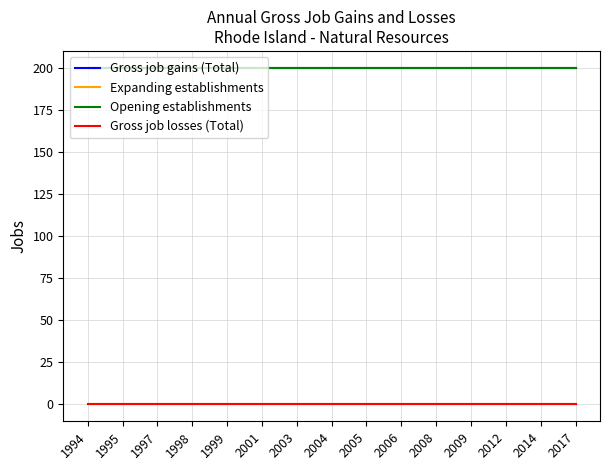

Between 2008 and 1994, which is larger?

2008